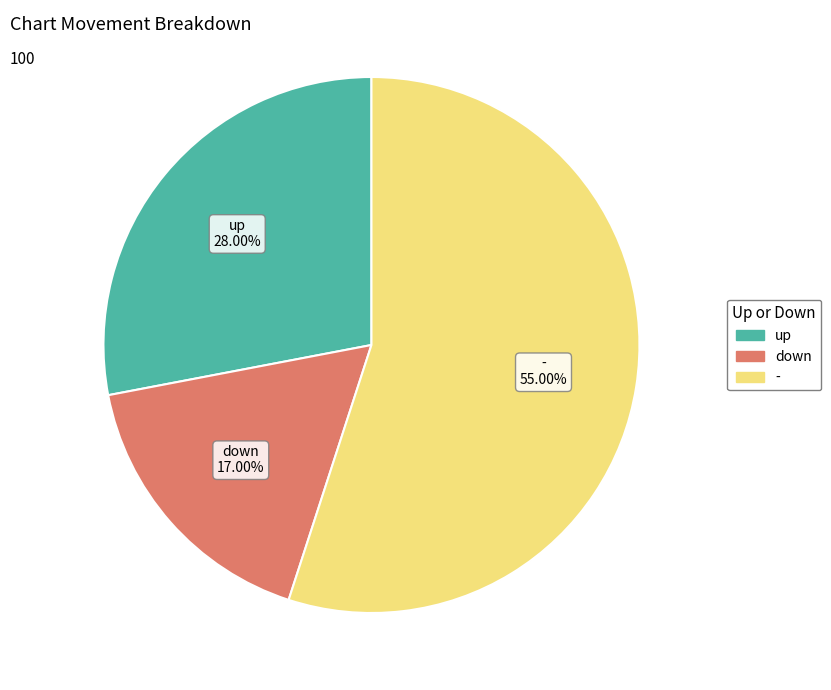

Rank the categories by value from highest to lowest.

-, up, down